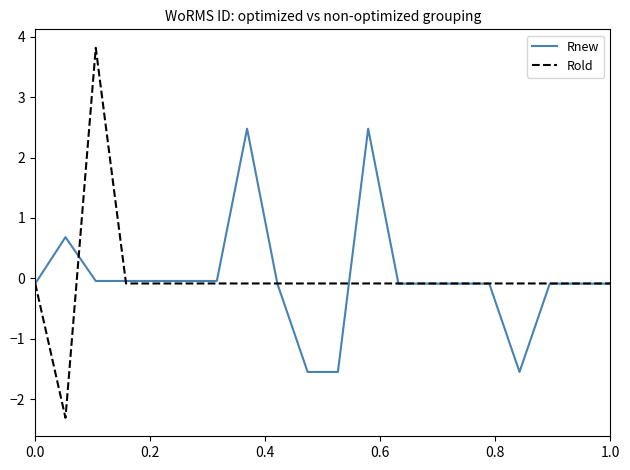

Which series has the largest range (max minus min)?

Rold